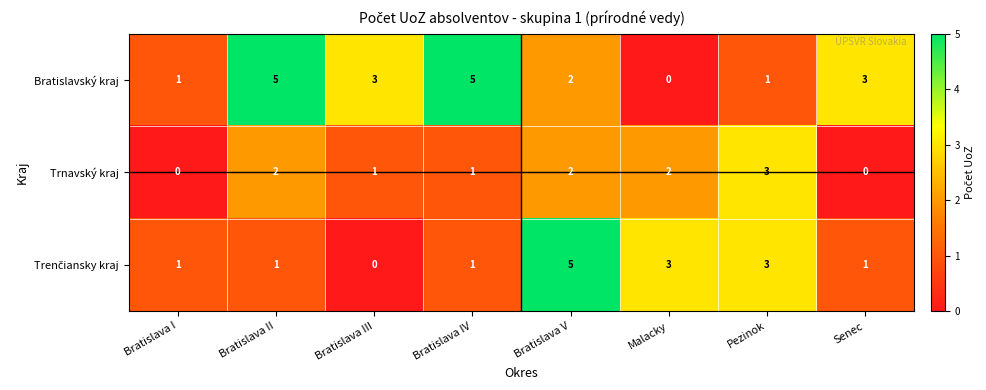

At which category is the sum across all series the highest?

Bratislava V